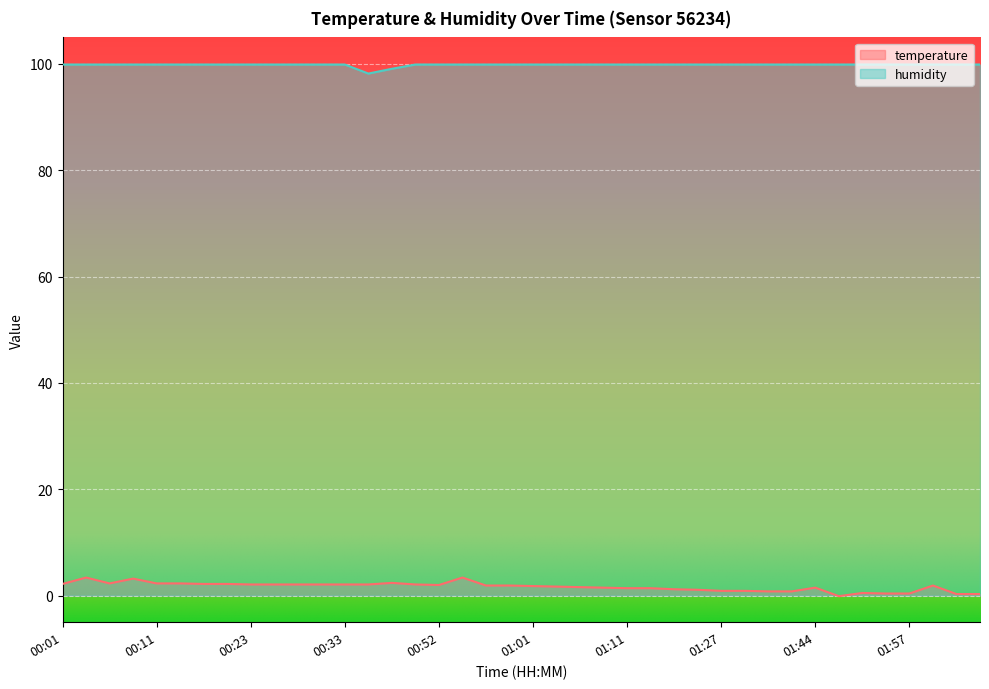

How many lines are shown in the chart?

2